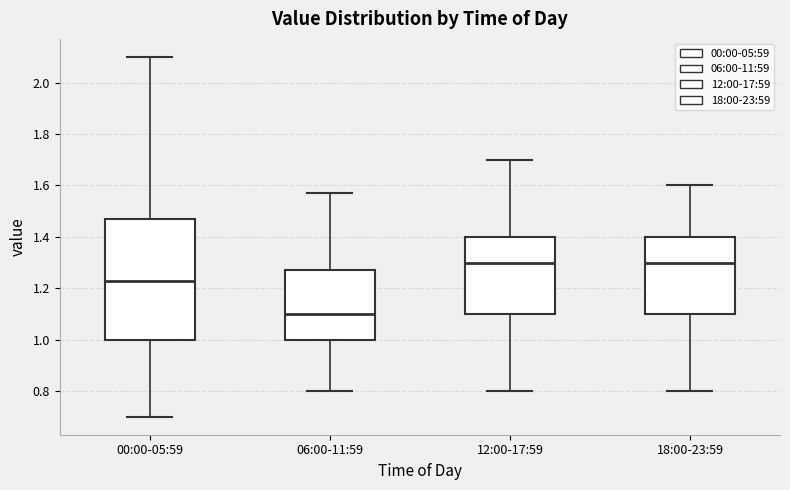

Where does the upper whisker of the box for 18:00-23:59 end on the y-axis? The values are not printed on the chart, so give them approximately, as read against the axis.

1.60